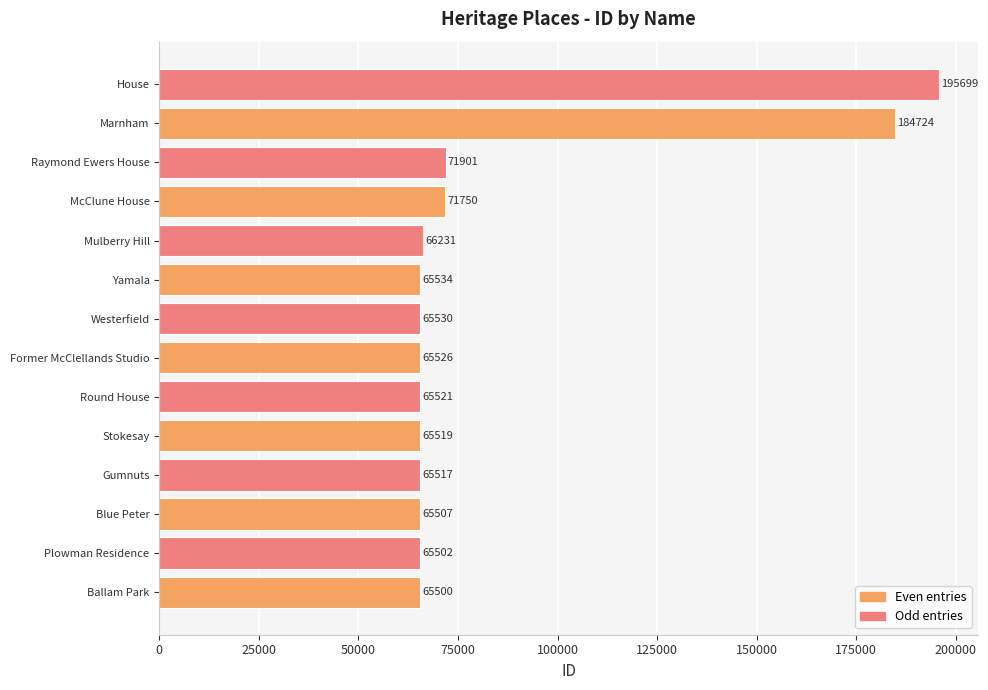

Reading top to bottom, list all the values displayed in this chart.

House=195699	Marnham=184724	Raymond Ewers House=71901	McClune House=71750	Mulberry Hill=66231	Yamala=65534	Westerfield=65530	Former McClellands Studio=65526	Round House=65521	Stokesay=65519	Gumnuts=65517	Blue Peter=65507	Plowman Residence=65502	Ballam Park=65500